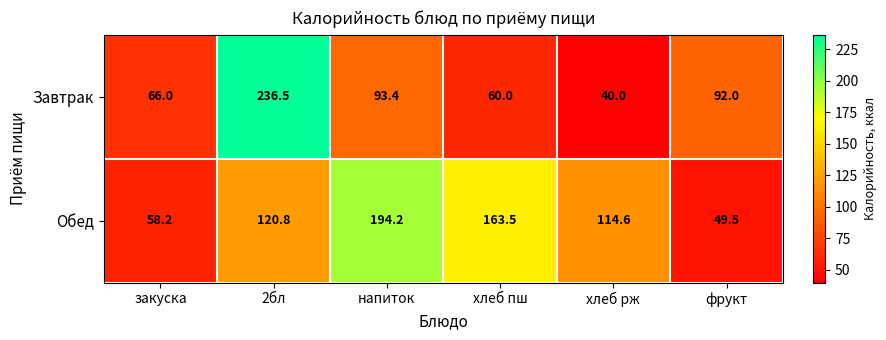

At which category does the chart reach its minimum across all series?

хлеб рж